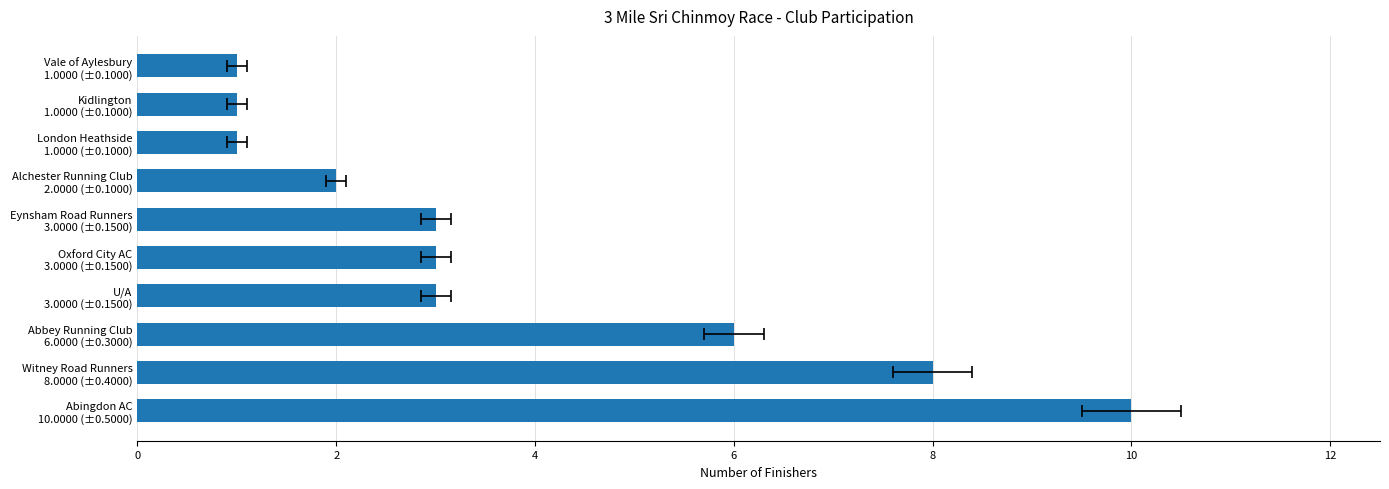

What is the difference between the maximum and minimum values?

9